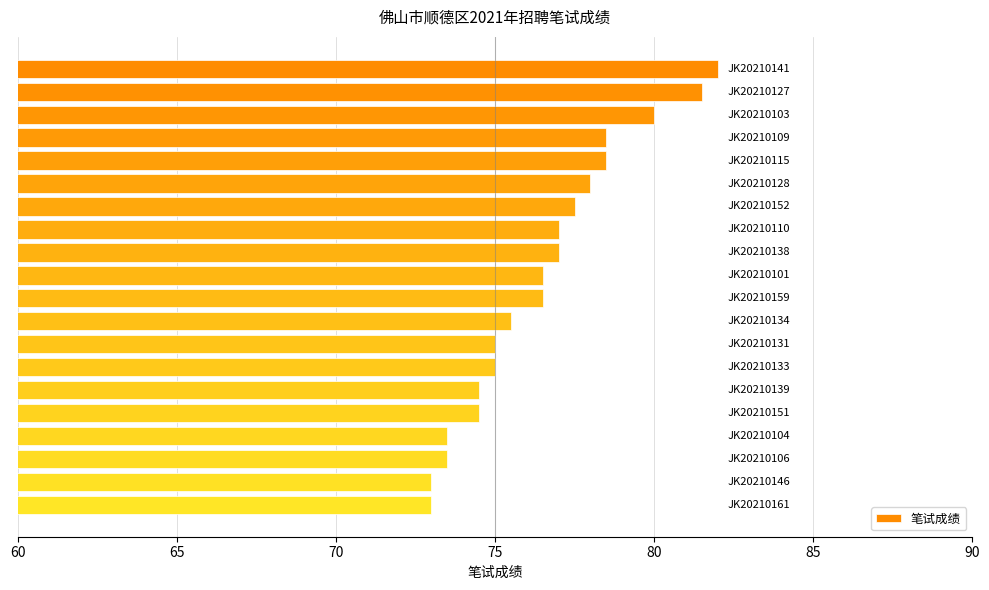

What is the maximum value shown in the chart?

82.0